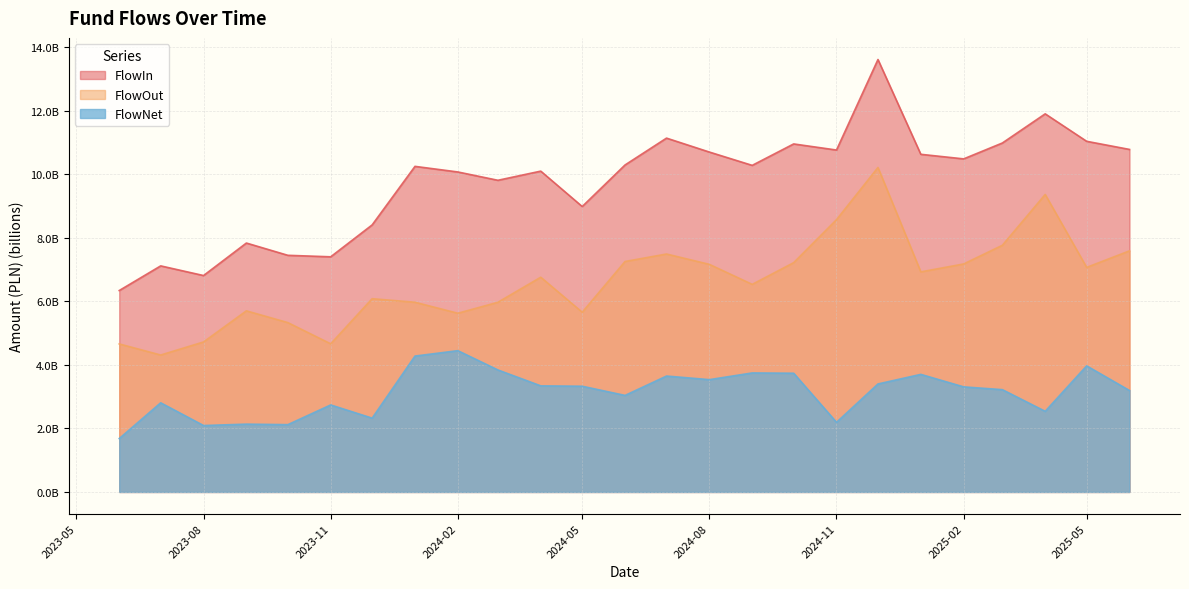

Reading right to left, extract all data points from this chart.

FlowIn: 10.8	11.0	11.9	11.0	10.5	10.6	13.6	10.8	11.0	10.3	10.7	11.1	10.3	9.0	10.1	9.8	10.1	10.3	8.4	7.4	7.5	7.8	6.8	7.1	6.3
FlowOut: 7.6	7.1	9.4	7.8	7.2	6.9	10.2	8.6	7.2	6.5	7.2	7.5	7.3	5.7	6.8	6.0	5.6	6.0	6.1	4.7	5.3	5.7	4.7	4.3	4.7
FlowNet: 3.2	4.0	2.5	3.2	3.3	3.7	3.4	2.2	3.7	3.7	3.5	3.6	3.0	3.3	3.3	3.8	4.4	4.3	2.3	2.7	2.1	2.1	2.1	2.8	1.7